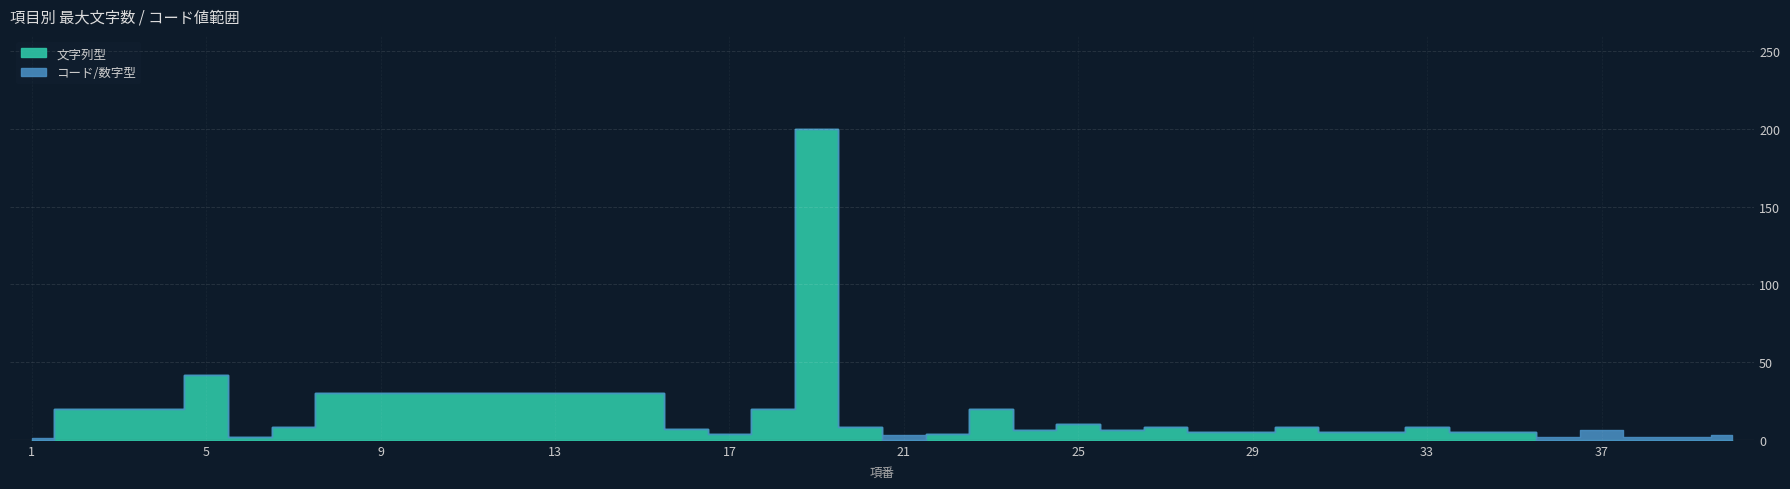

The value of 文字列型 at 18 is 20. True or false?

True